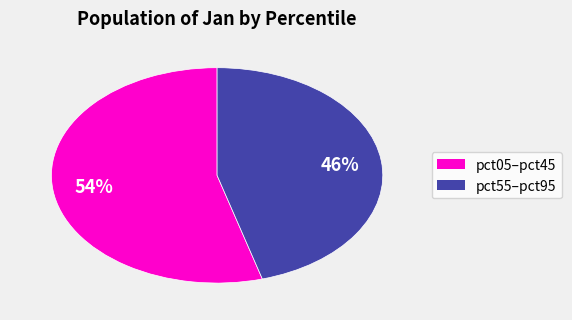

To the nearest percent, what is the average slice percentage?

50%